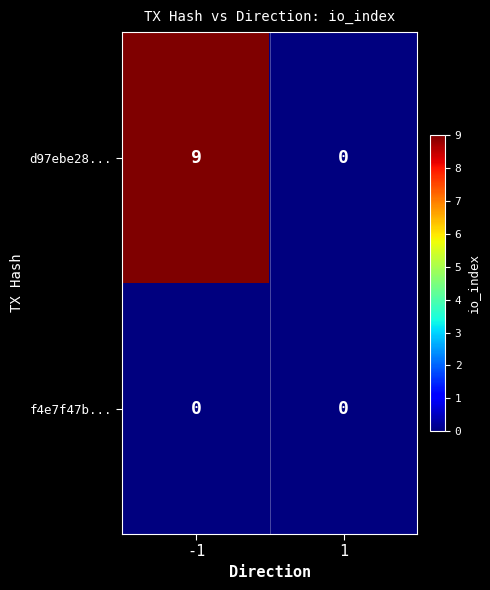

Is it true that f4e7f47b... equals 0 at 1?

True